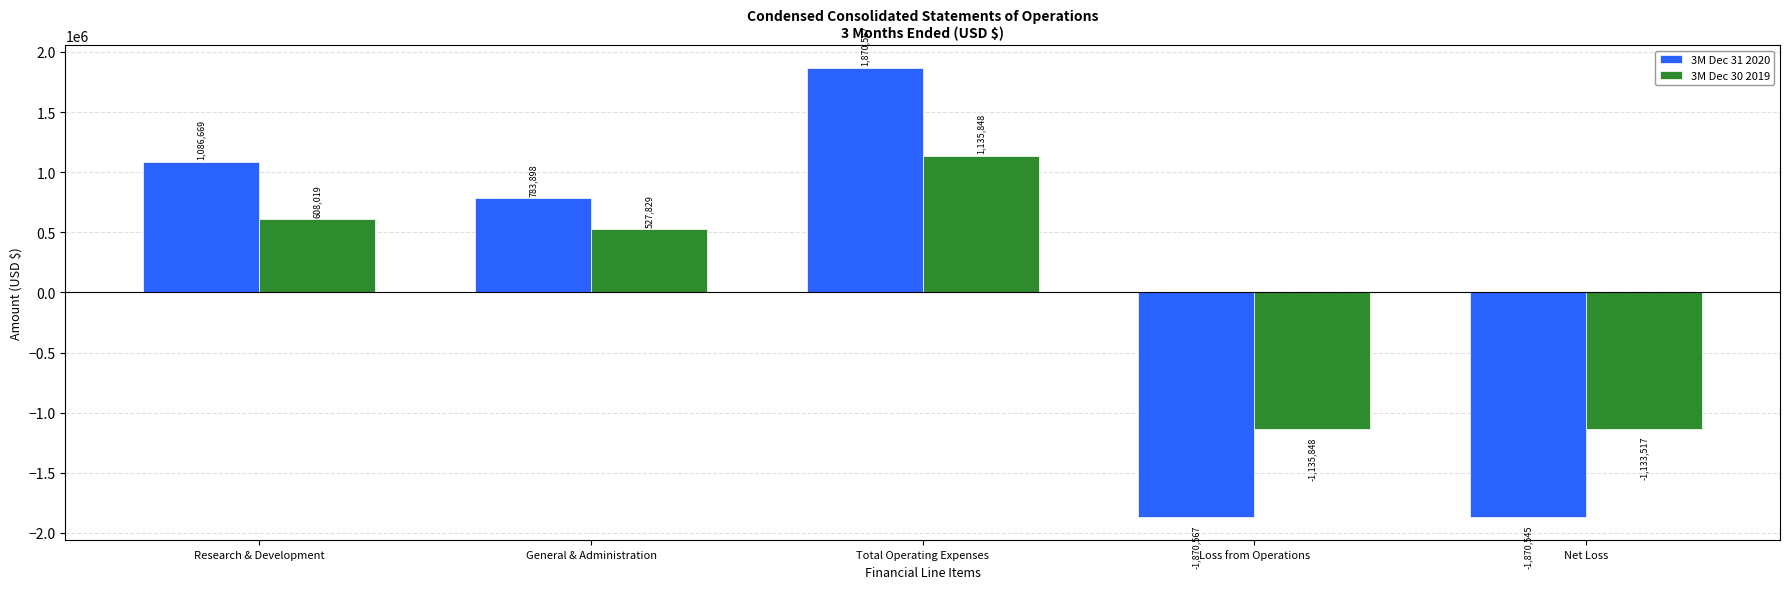

What is the sum of all 3M Dec 30 2019 values?

2331